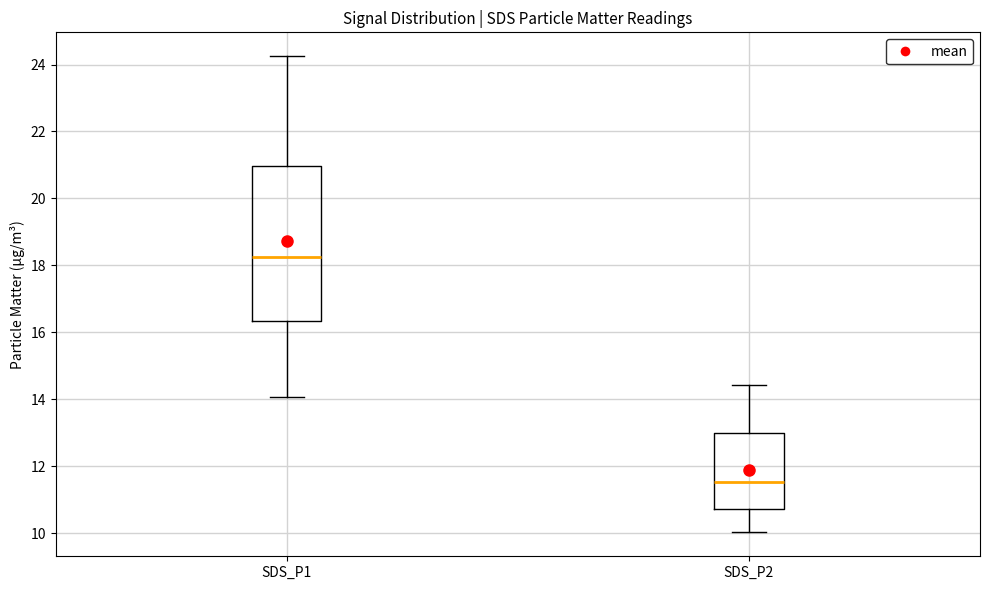

Which box has the lowest median line?

SDS_P2